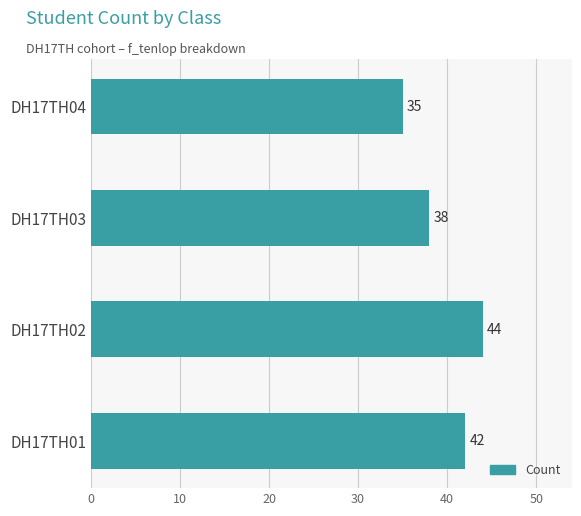

How many values are between 38 and 44?

3